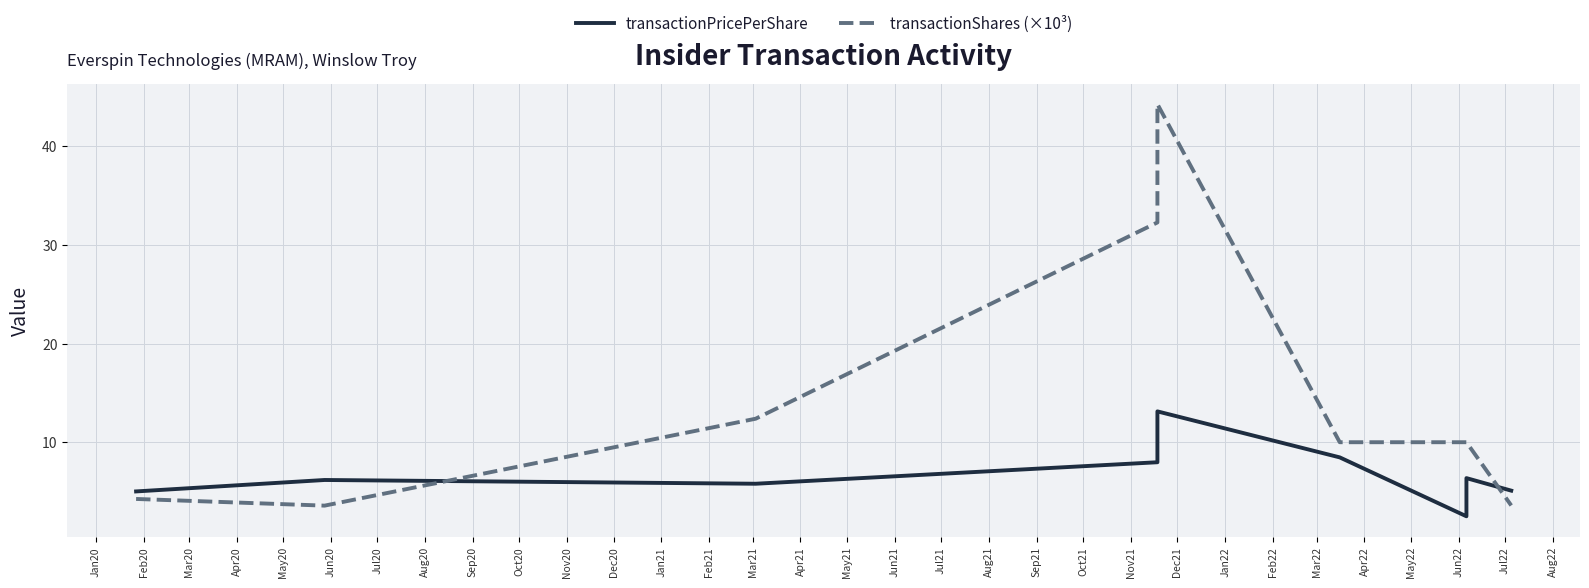

Reading left to right, transcribe all the data shown in this chart.

transactionPricePerShare: 5.0	6.2	5.8	8.0	13.1	8.5	2.5	6.4	5.1
transactionShares (×10³): 4.2	3.6	12.4	32.3	44.3	10.0	10.0	10.0	3.6